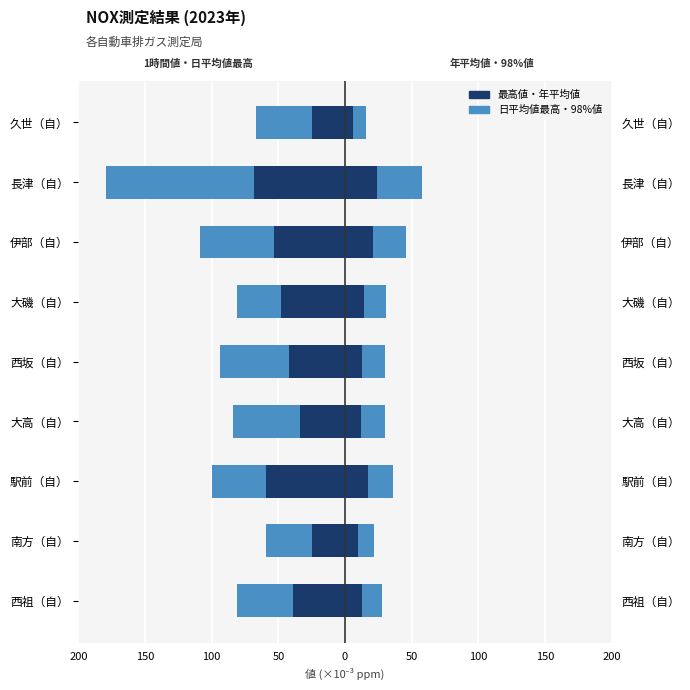

What is the minimum value for 1時間値の最高値(ppm) [左]?

-179